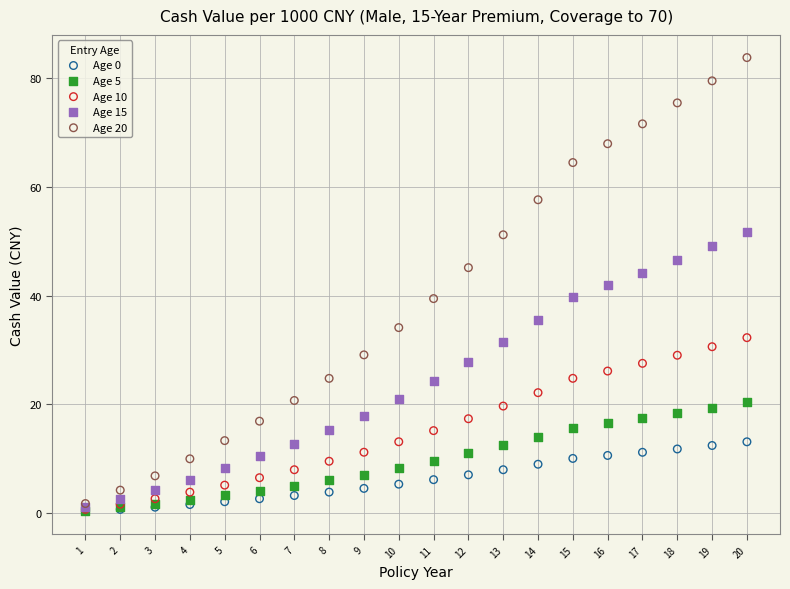

Which series has the largest Y range (max minus min)?

Age 20